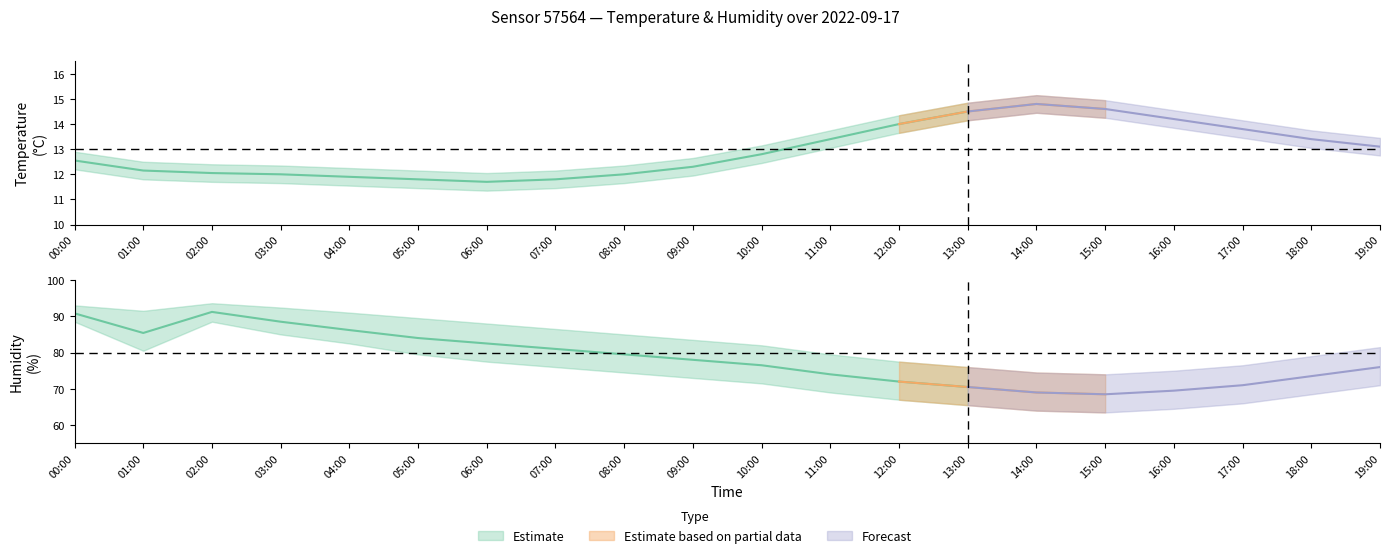

Between 15:00 and 14:00, which is larger?

14:00